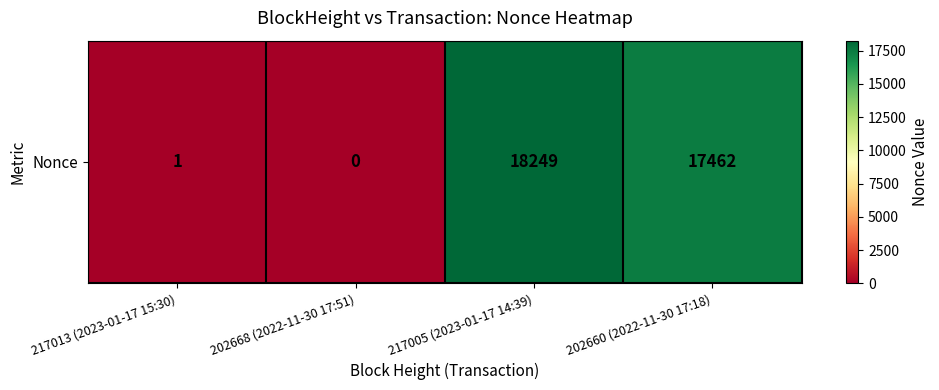

What is the change in value from 202668 (2022-11-30 17:51) to 202660 (2022-11-30 17:18)?

+17462